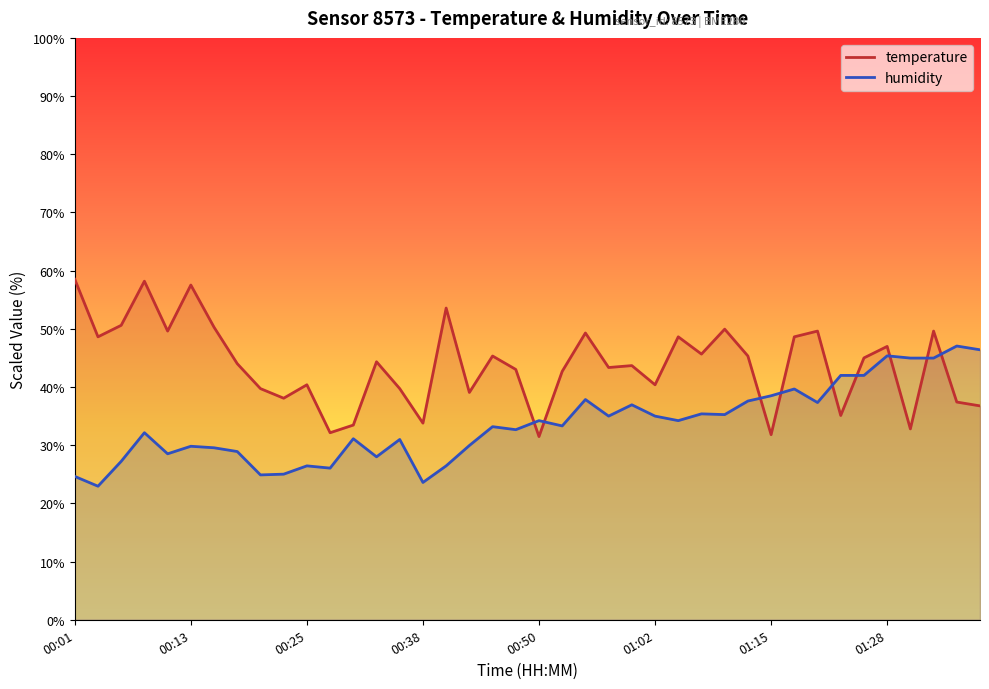

Which series has the largest total across all categories?

temperature